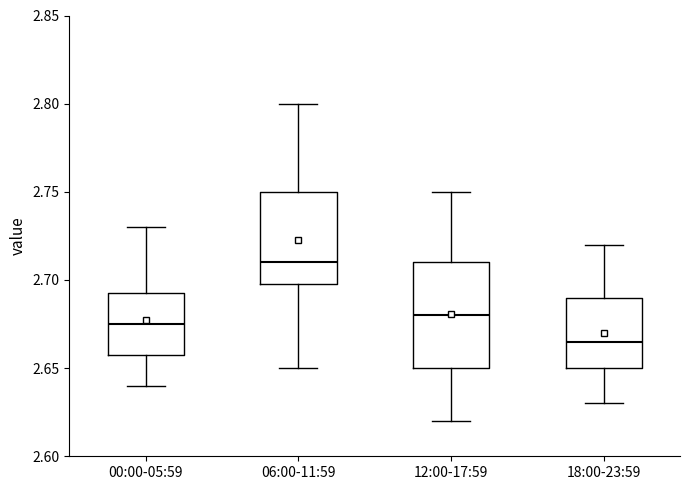

Which box is the tallest, from its lower edge to its upper edge?

12:00-17:59